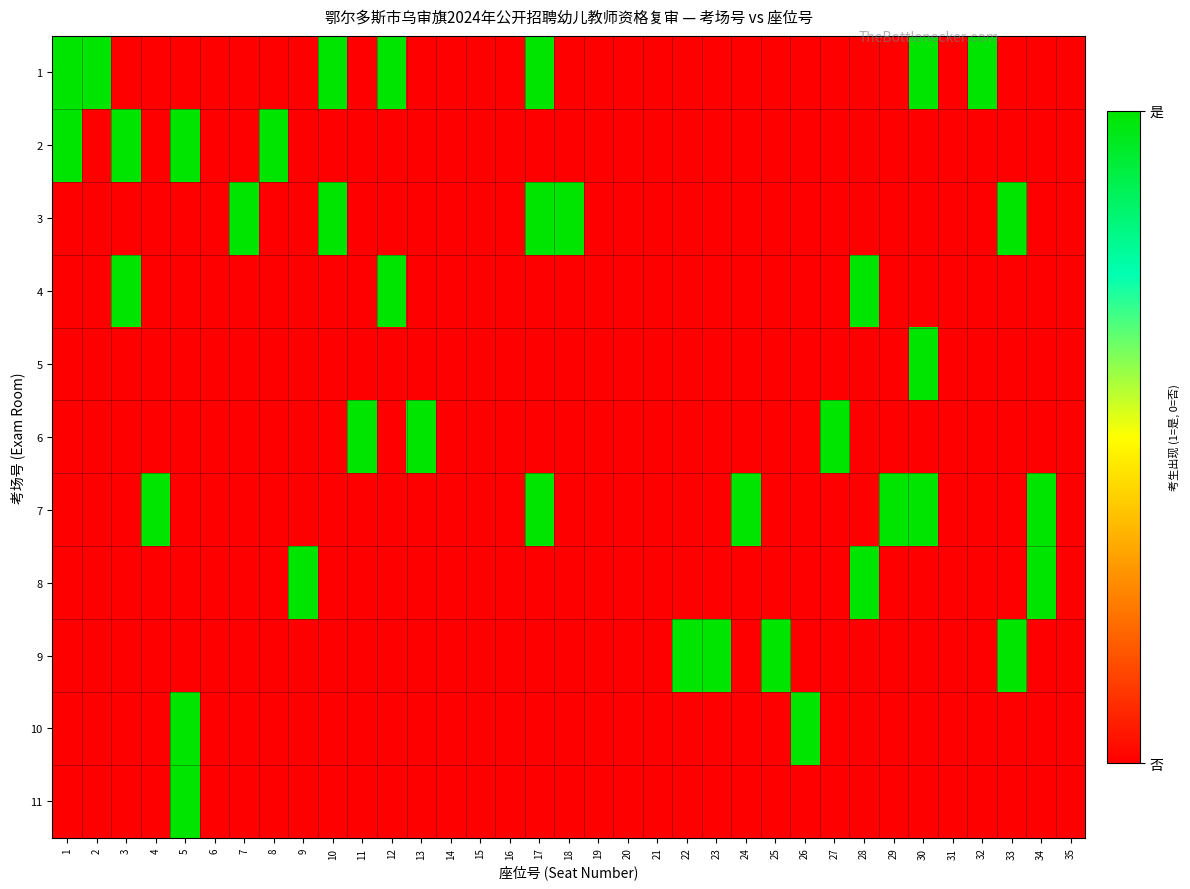

What is the difference between the highest and lowest values at 7?

1